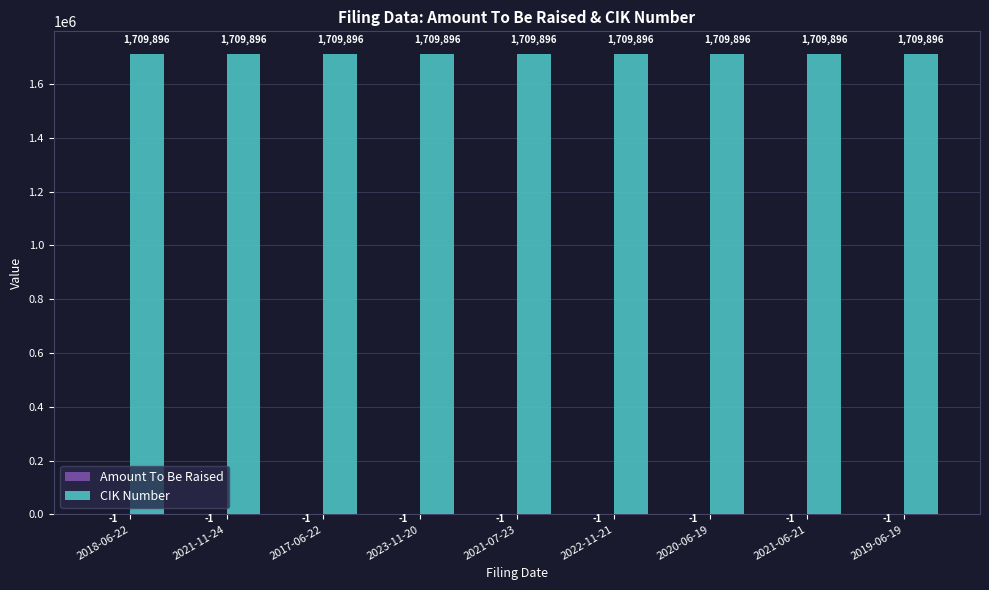

How many categories are shown in the chart?

9